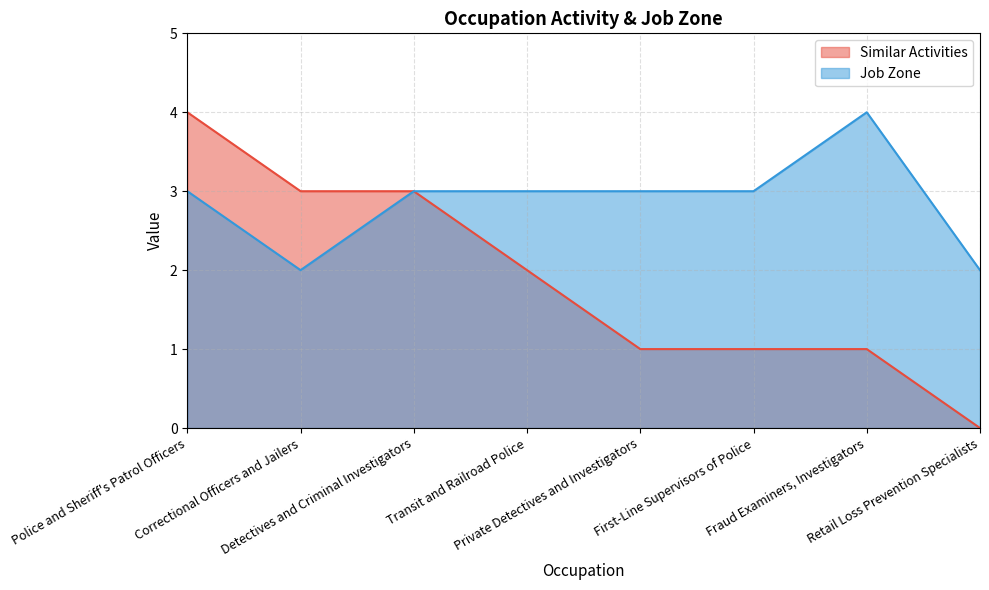

What is the difference between the maximum and minimum values in the Similar Activities series?

4